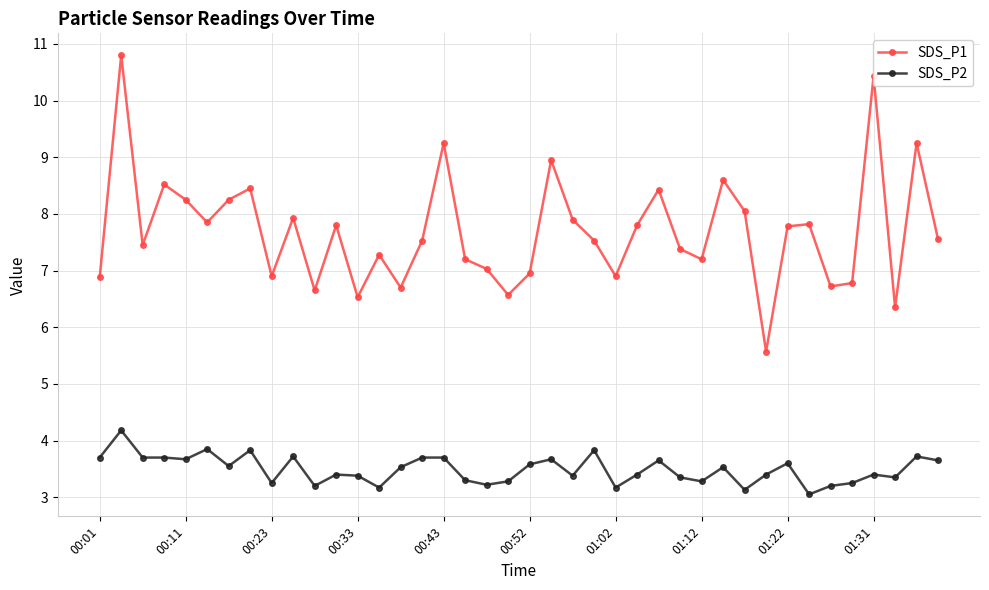

List the series in order of their peak value, highest first.

SDS_P1, SDS_P2